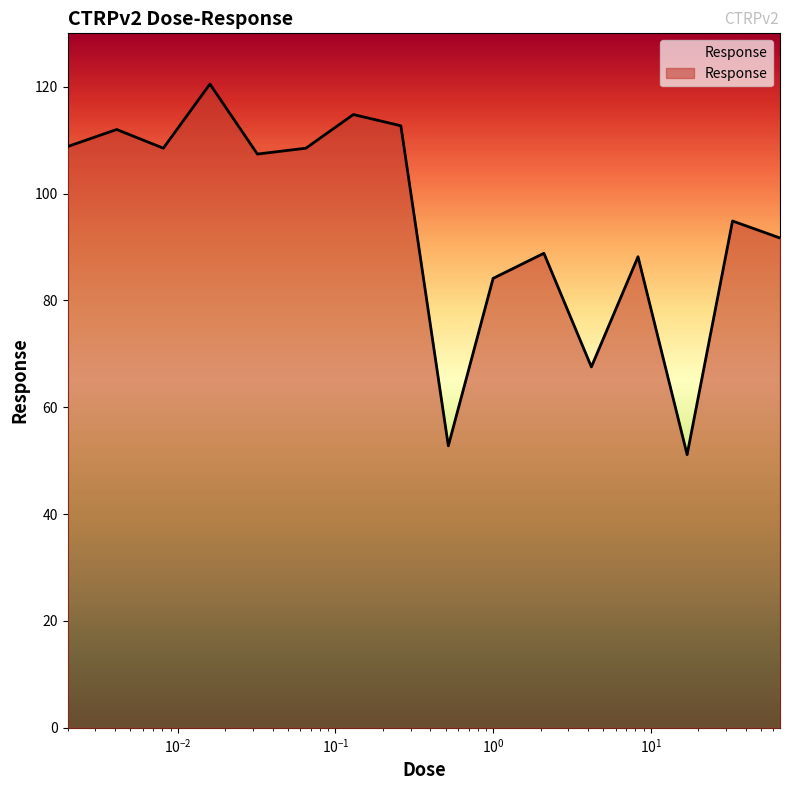

True or false: the data has more than 2 interior local peaks.

True